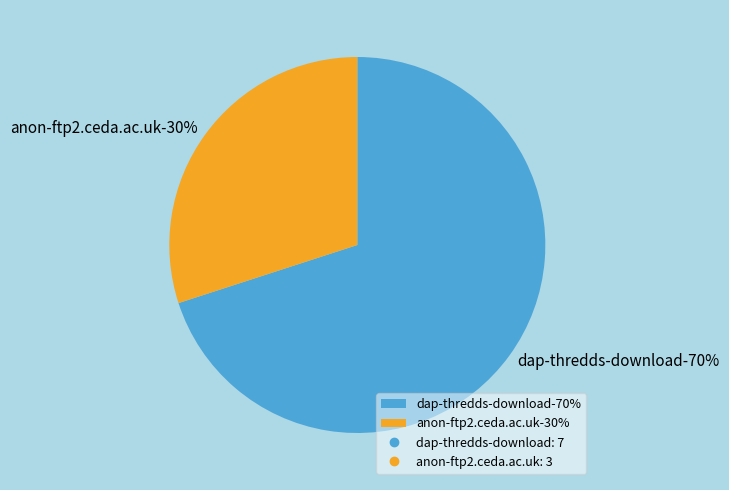

How many slices are in this pie chart?

2